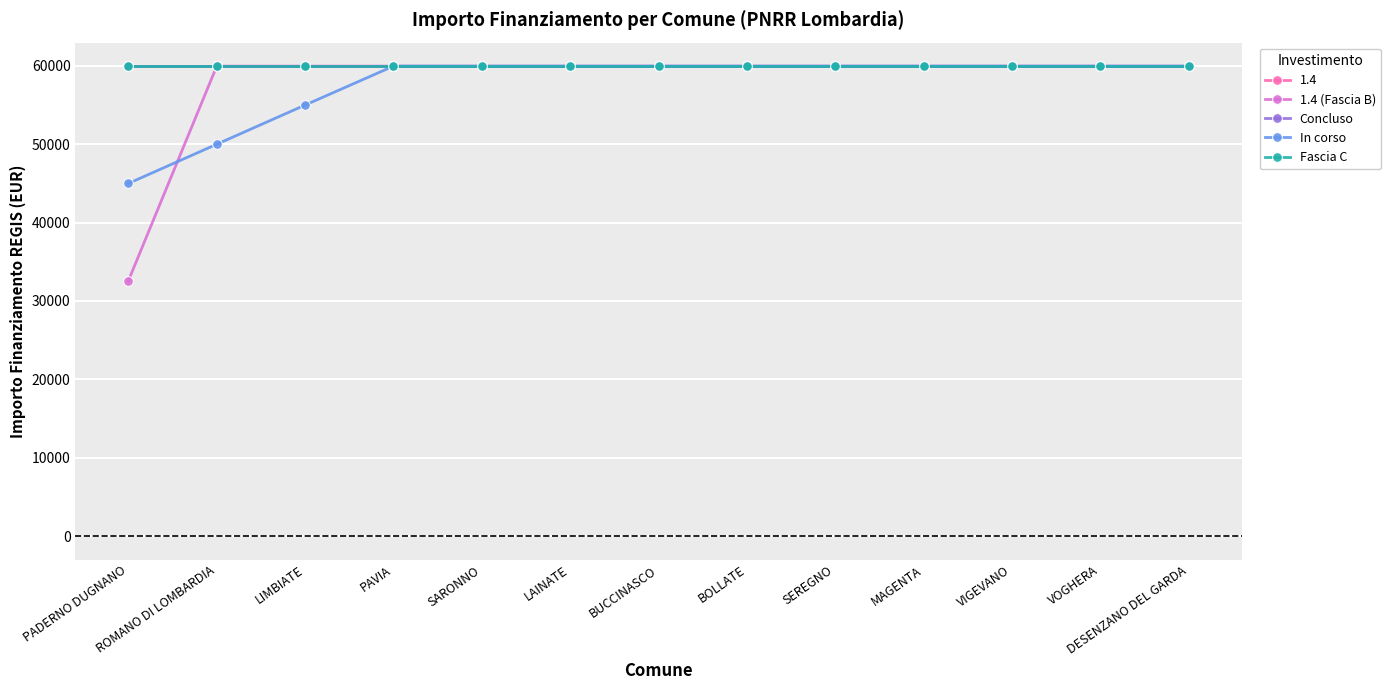

Rank the categories by In corso value from highest to lowest.

PAVIA, SARONNO, LAINATE, BUCCINASCO, BOLLATE, SEREGNO, MAGENTA, VIGEVANO, VOGHERA, DESENZANO DEL GARDA, LIMBIATE, ROMANO DI LOMBARDIA, PADERNO DUGNANO